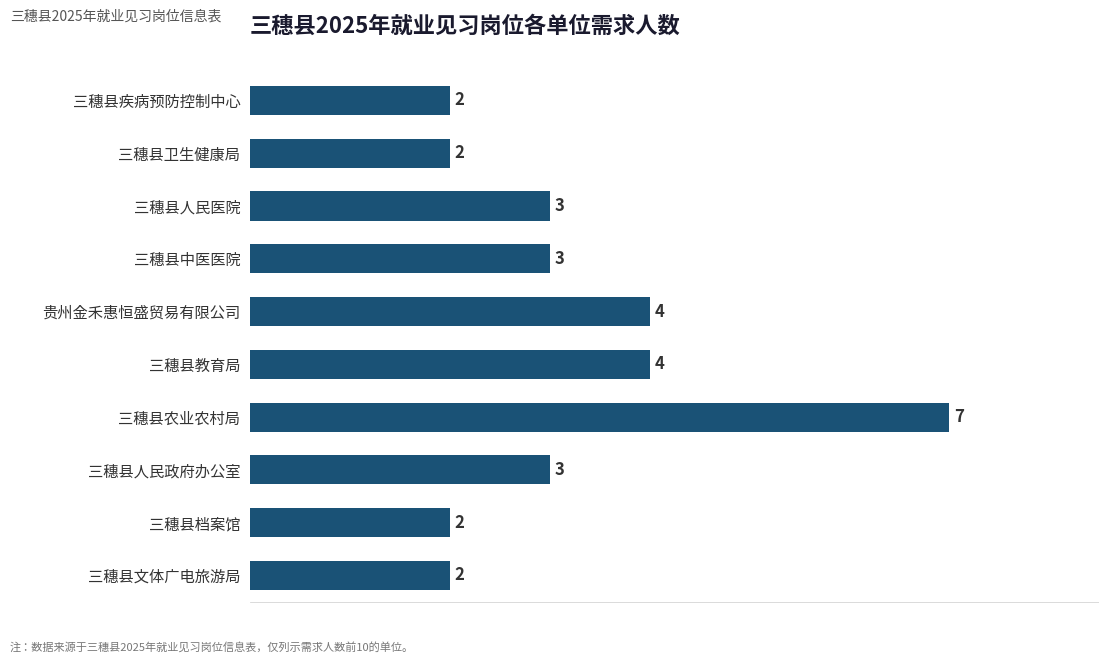

What is the change in value from 三穗县农业农村局 to 三穗县人民政府办公室?

-4